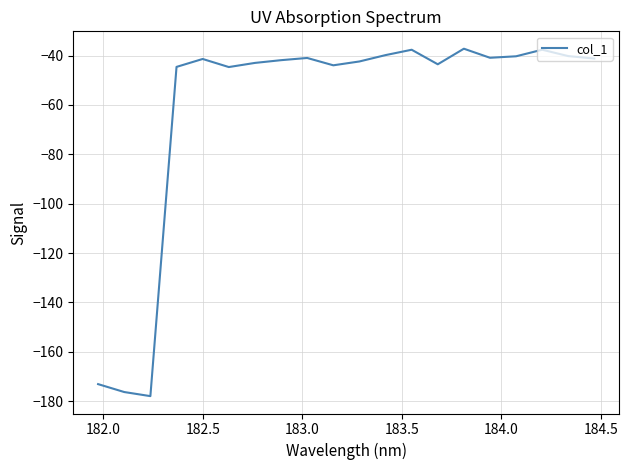

What is the smallest value displayed?

-178.0